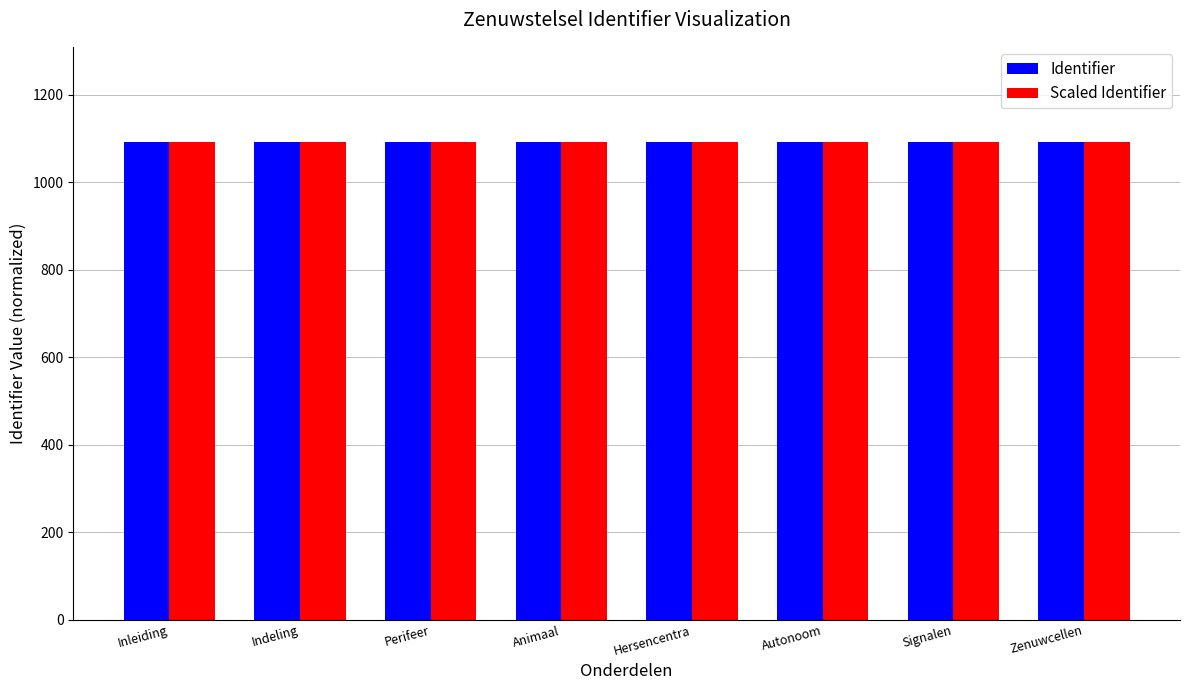

The value of Scaled Identifier at Perifeer is 550.5. True or false?

False